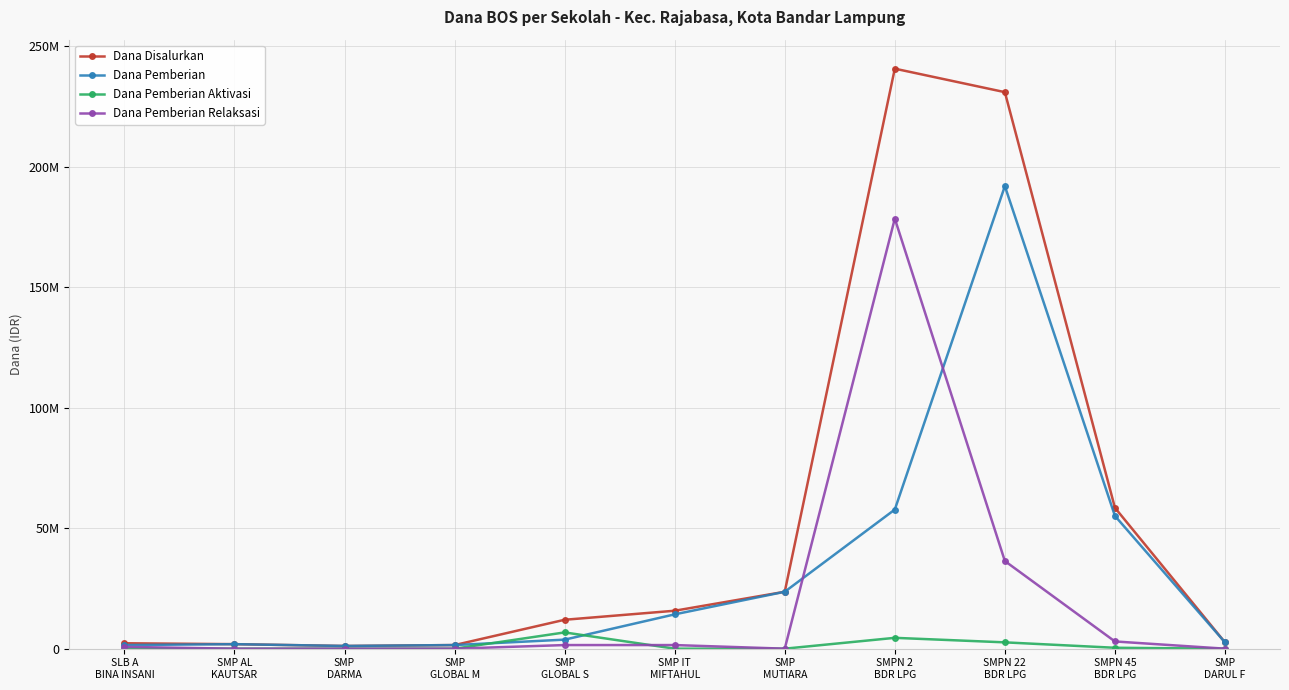

True or false: Dana Pemberian has more than 0 points higher than both neighbors.

True